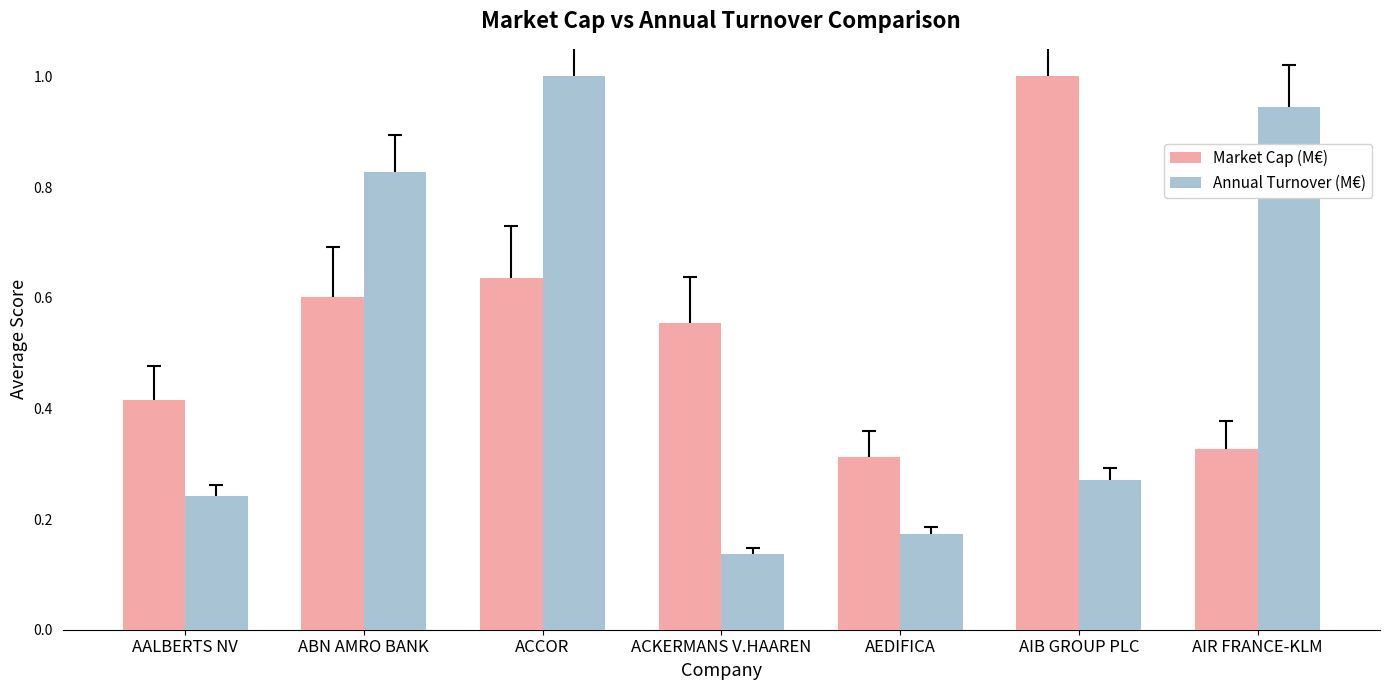

What is the highest value of the Market Cap (M€) series?

1.0